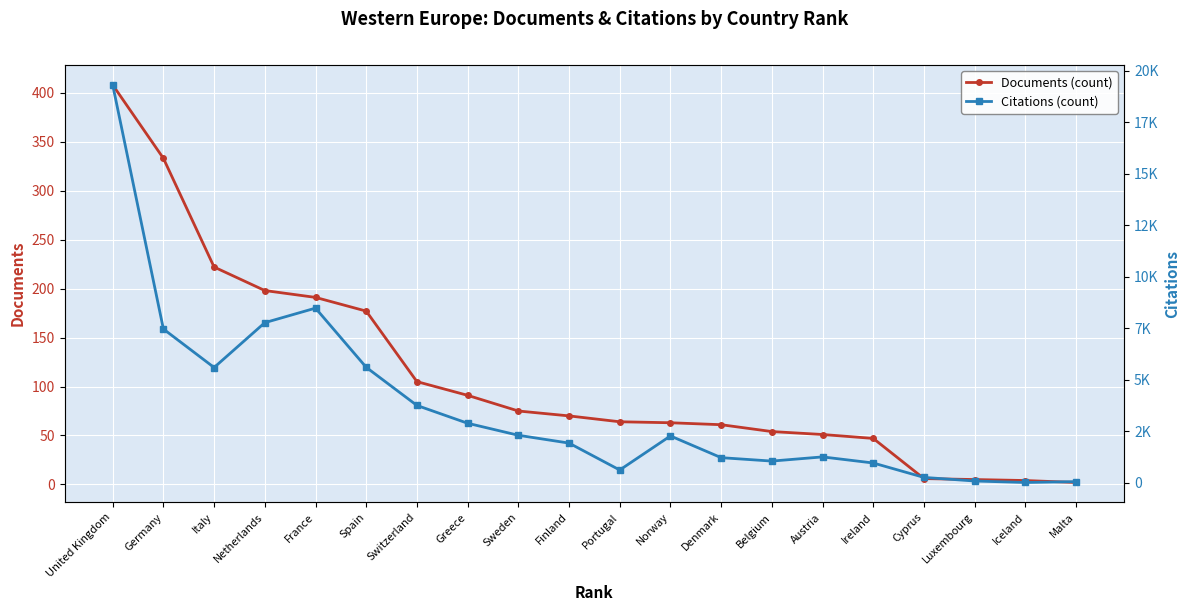

Does the chart display data point markers on the line(s)?

Yes